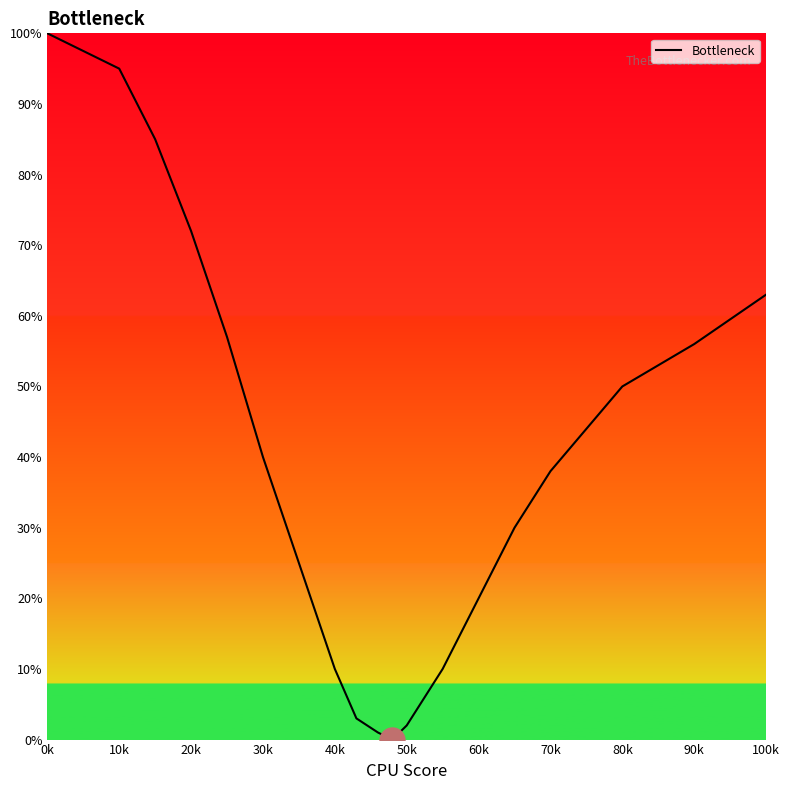

What is the difference between the maximum and minimum values?

100